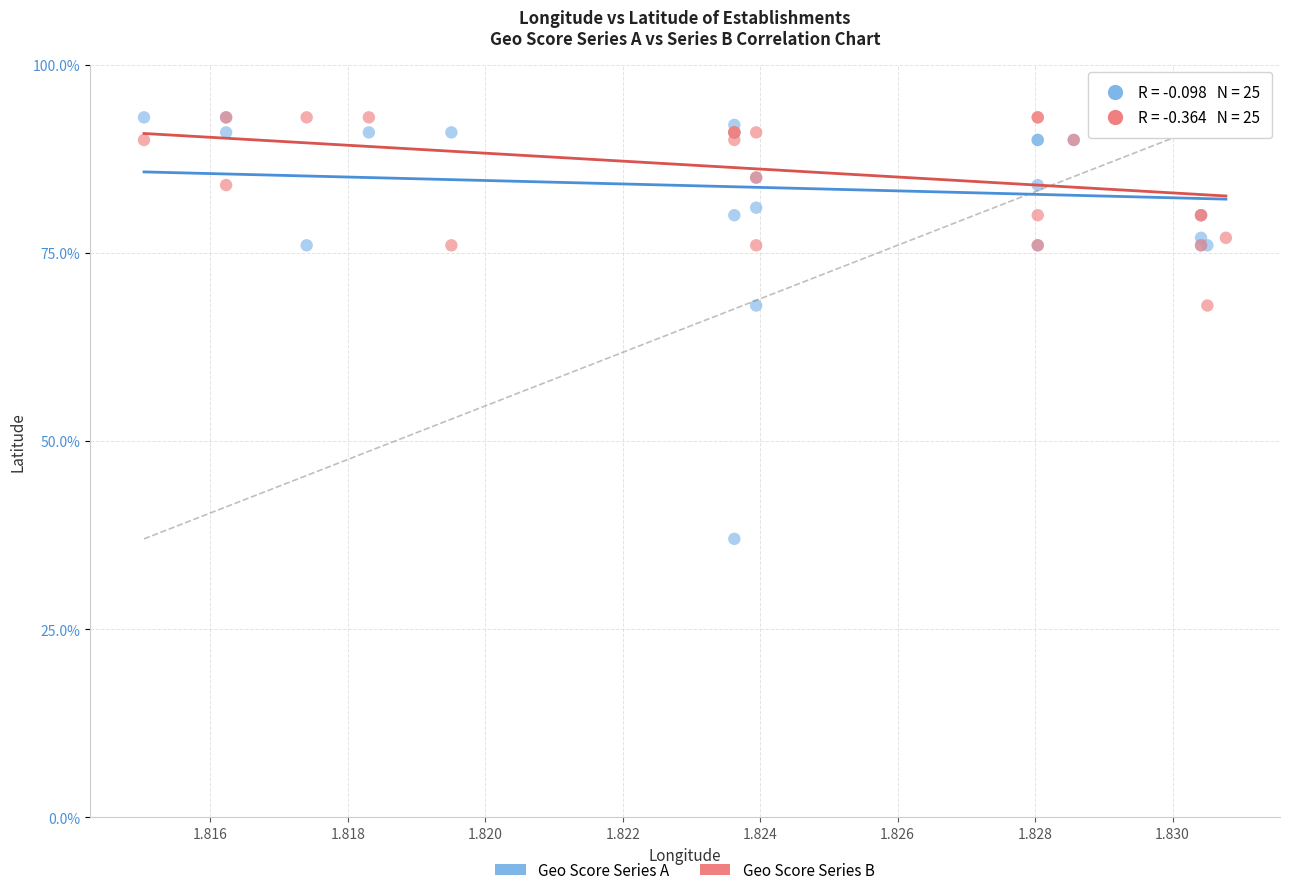

What are all the series names shown in the legend?

Geo Score Series A, Geo Score Series B